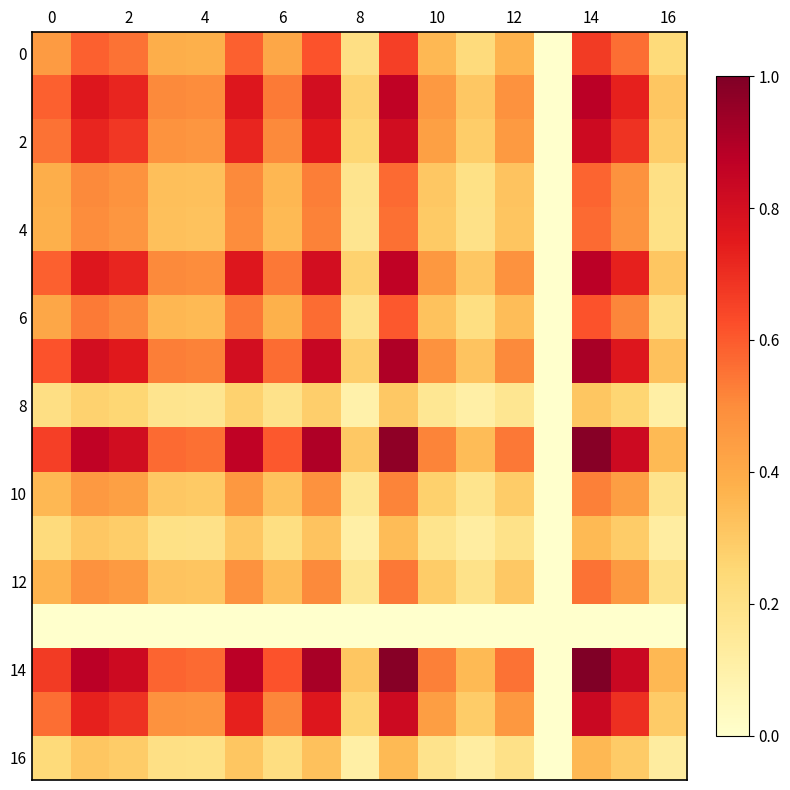

At which category is the sum across all series the highest?

14